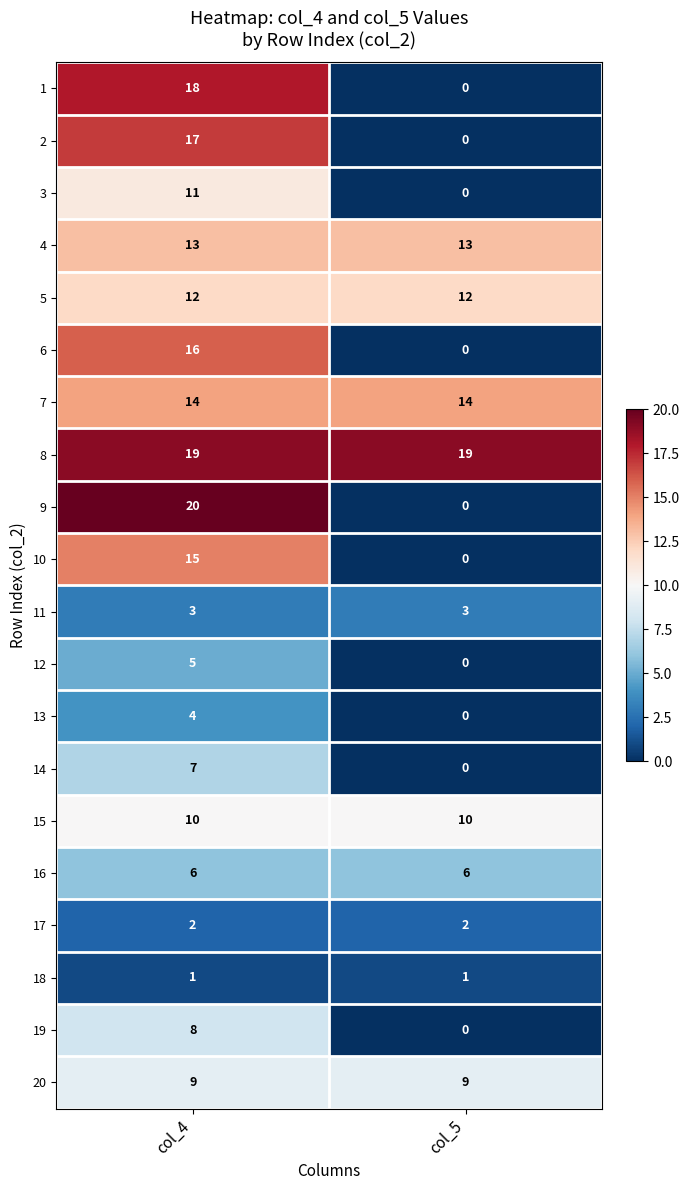

How many positive values does the 14 series have?

1